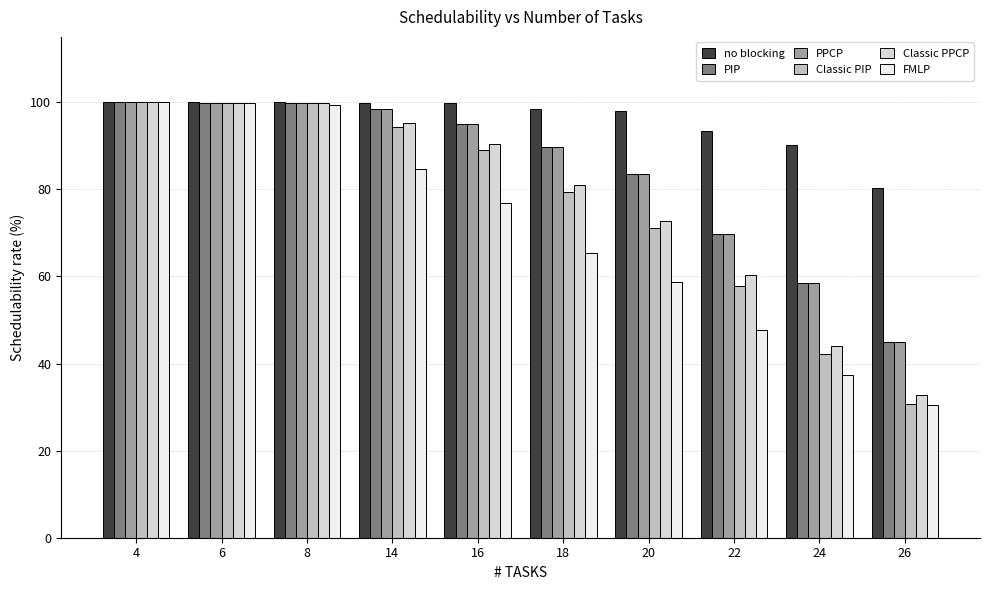

Does the chart contain any negative values?

No